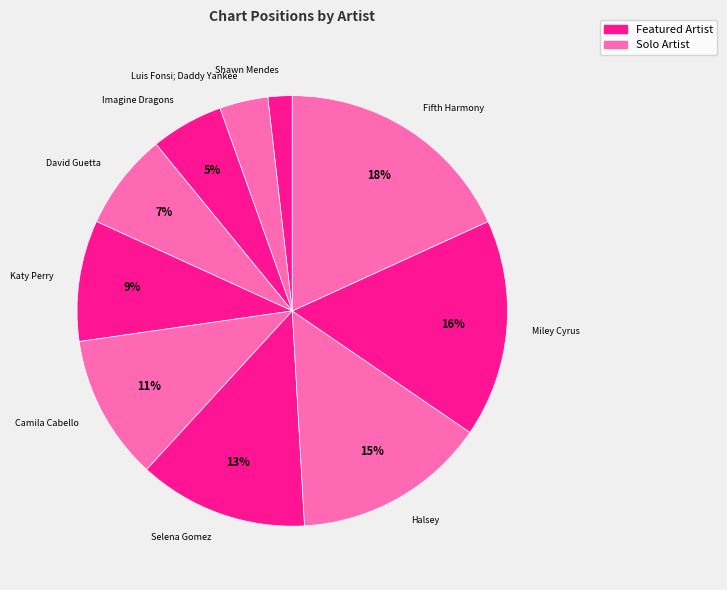

Is there any slice that represents more than half of the pie?

No